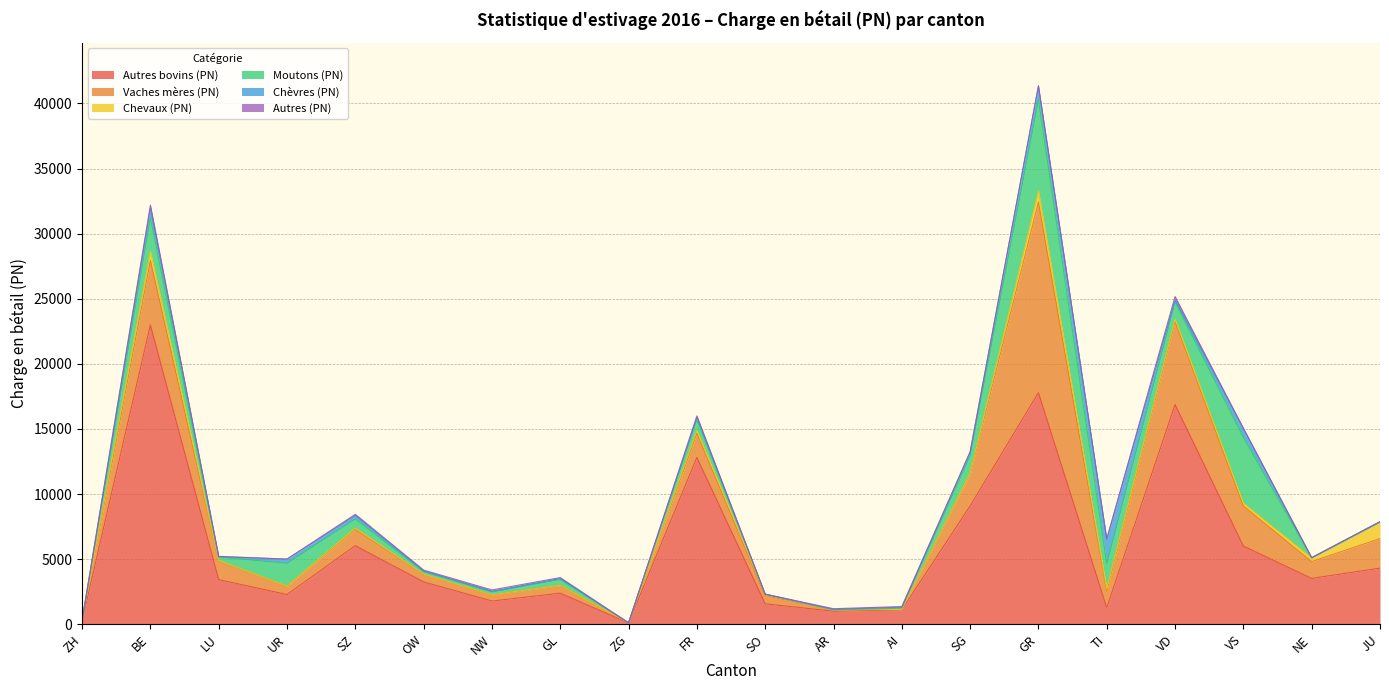

How many values in Chèvres (PN) are above zero?

19